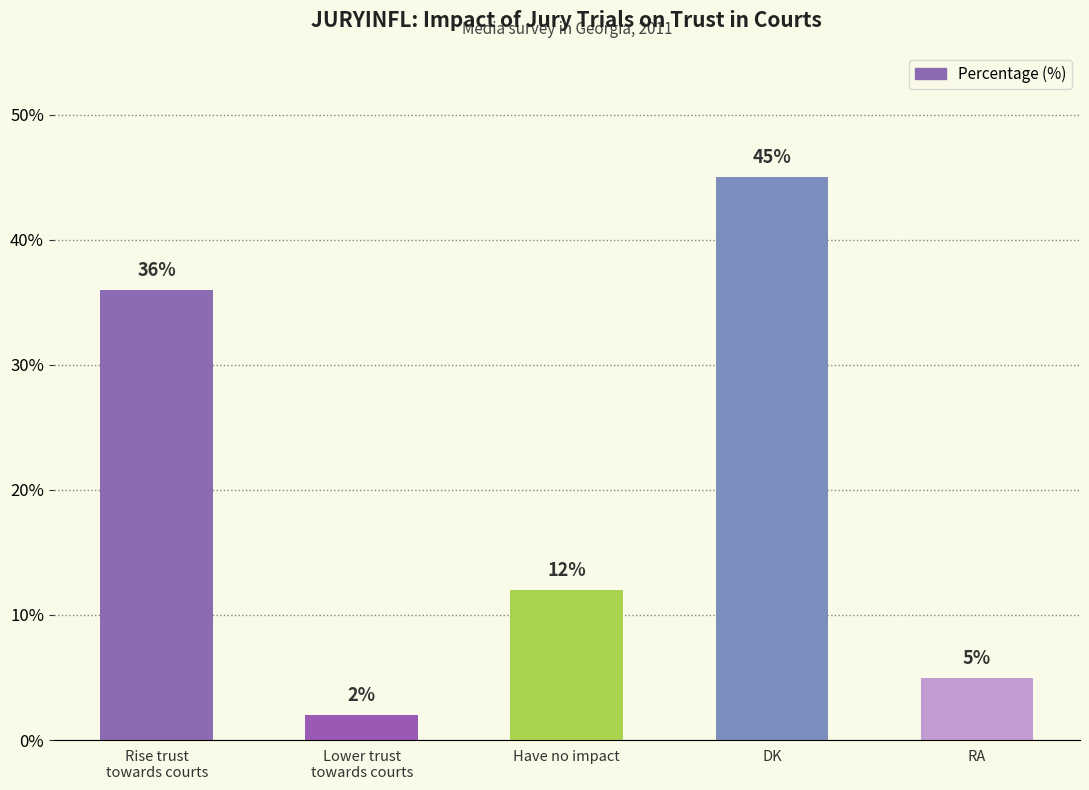

What is the ratio of the value at DK to the value at RA?

9.0